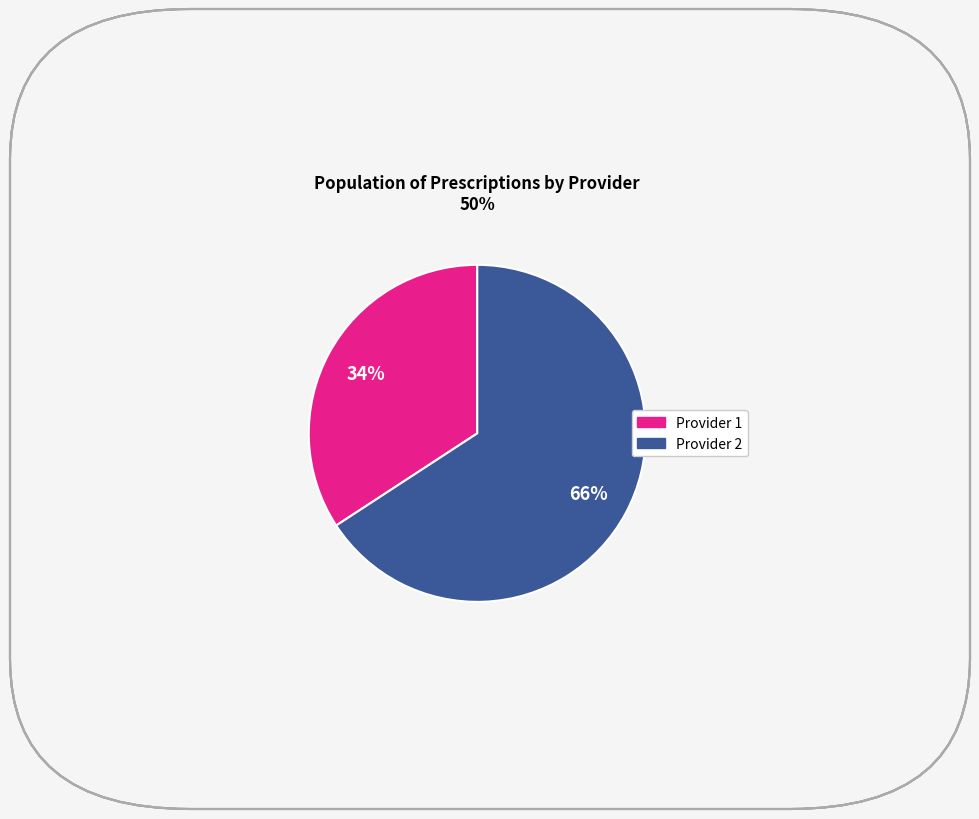

Does any single category account for the majority?

Yes